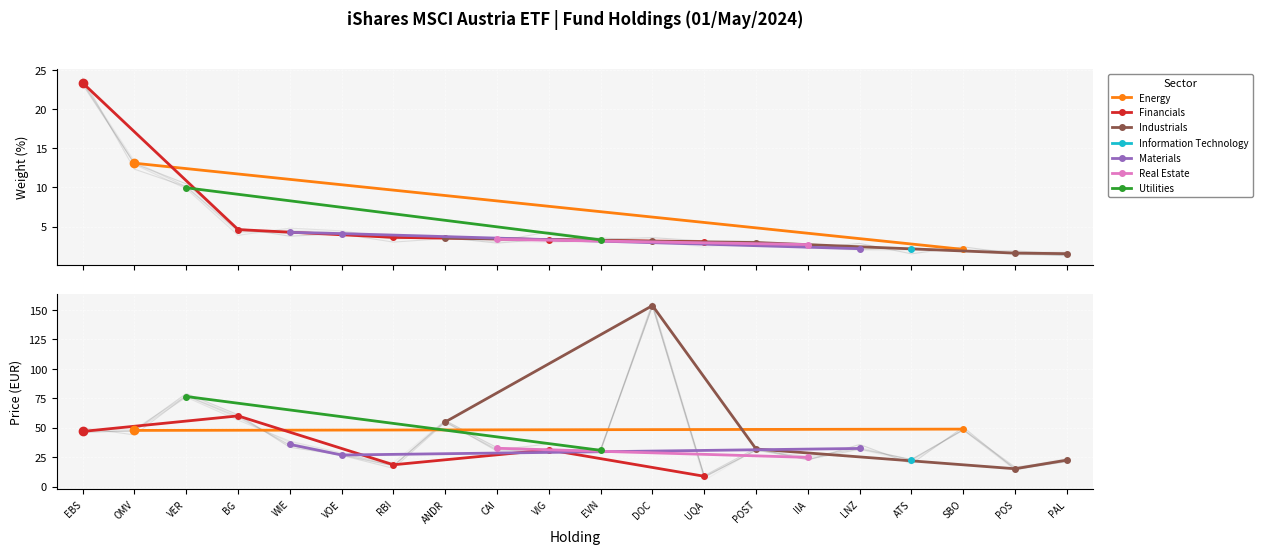

At WIE, list the series in order from smallest to largest.

Weight (%), Price